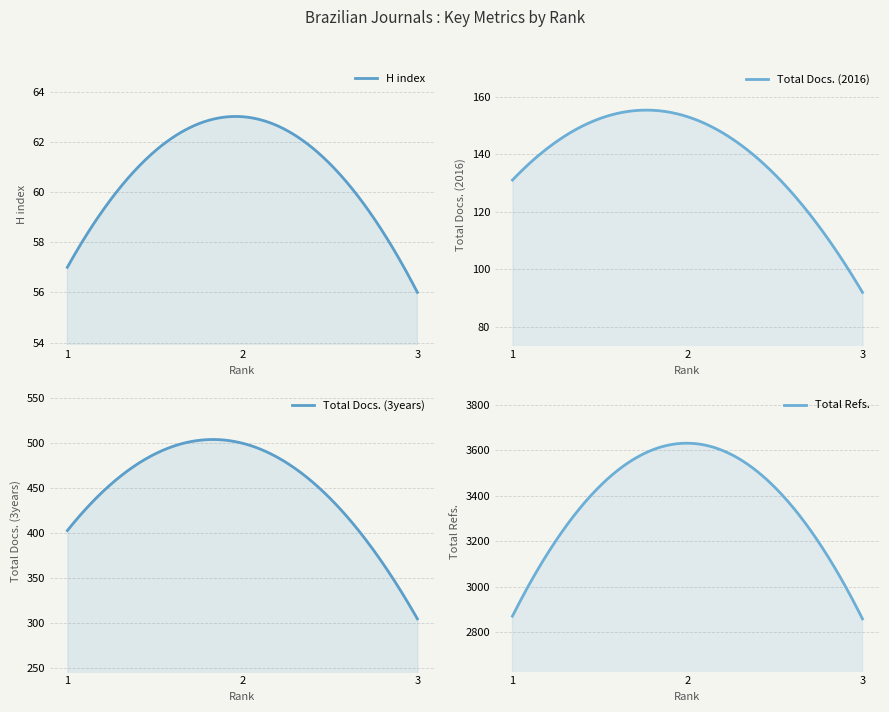

Count the Total Docs. (3years) values in the range 305 to 500.

3